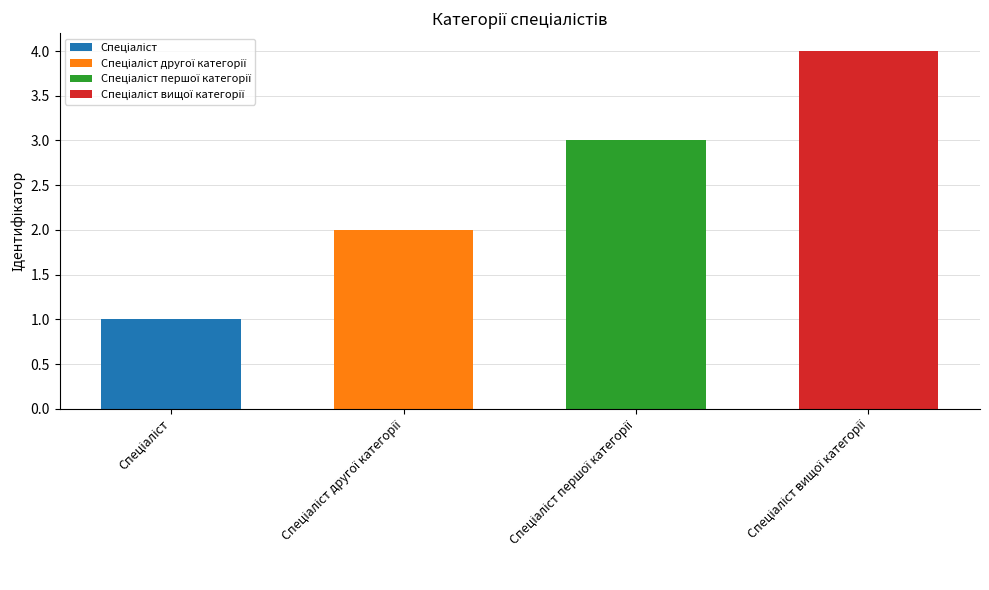

What is the sum of the values at Спеціаліст першої категорії and Спеціаліст?

4